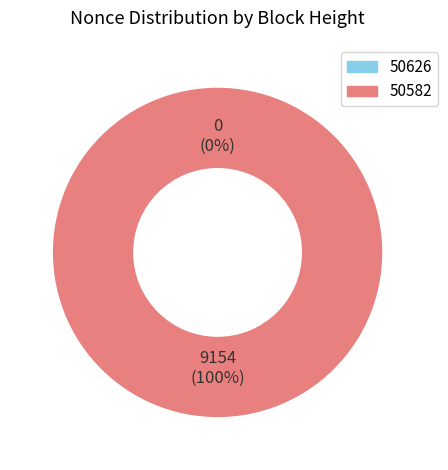

Which category has the smallest portion of the pie?

50626